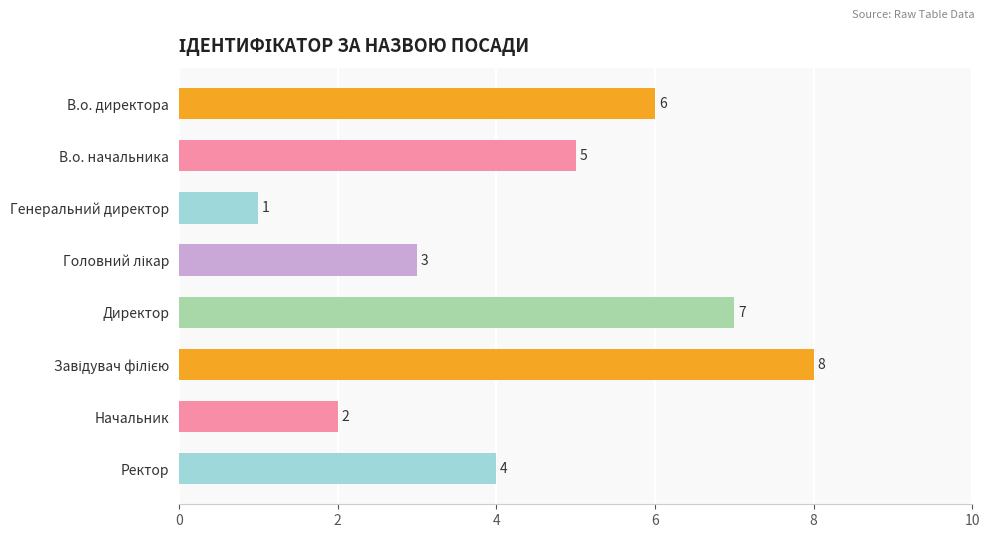

What is the maximum value shown in the chart?

8